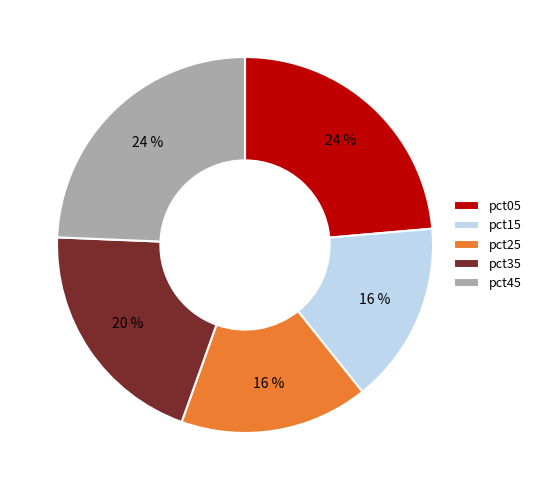

Combined, do pct45 and pct15 account for over 50%?

No